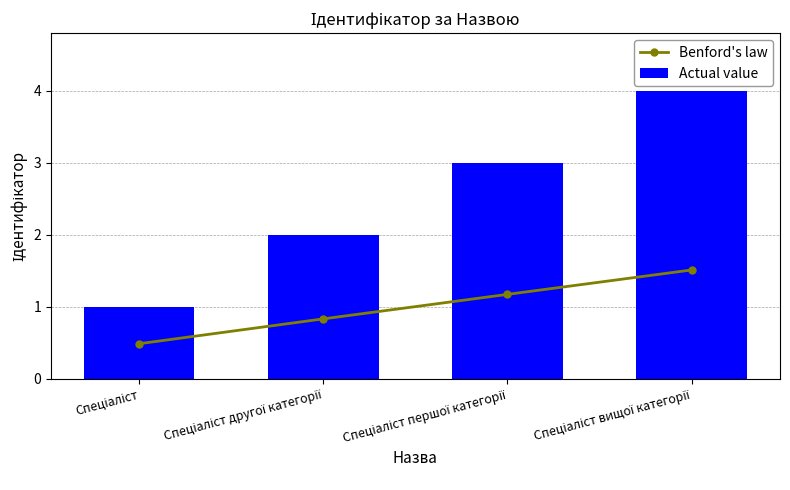

Is it true that Benford's law equals 0.8 at Спеціаліст?

False